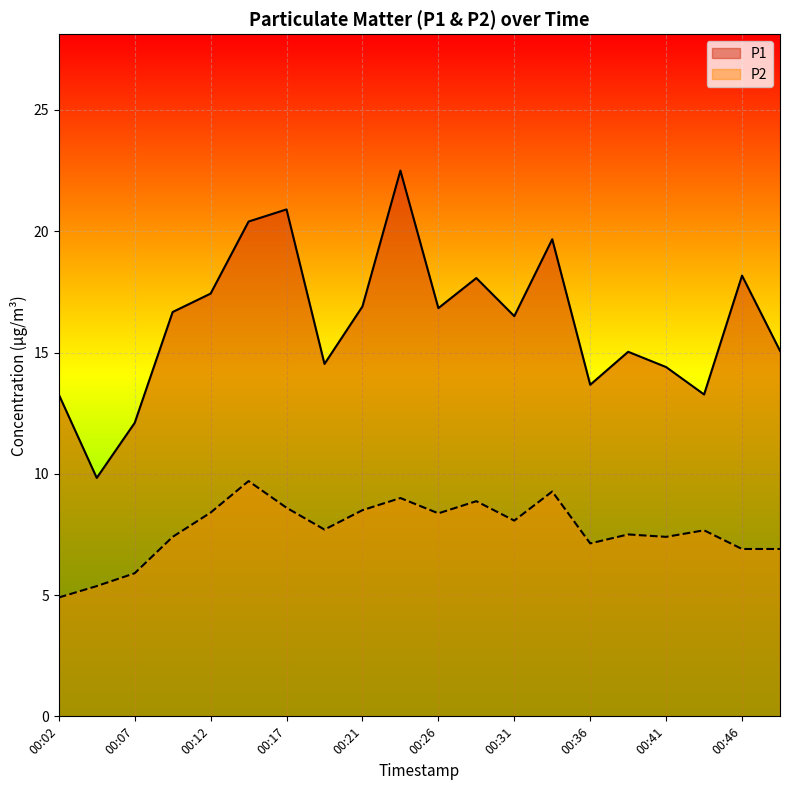

Which series has the largest range (max minus min)?

P1